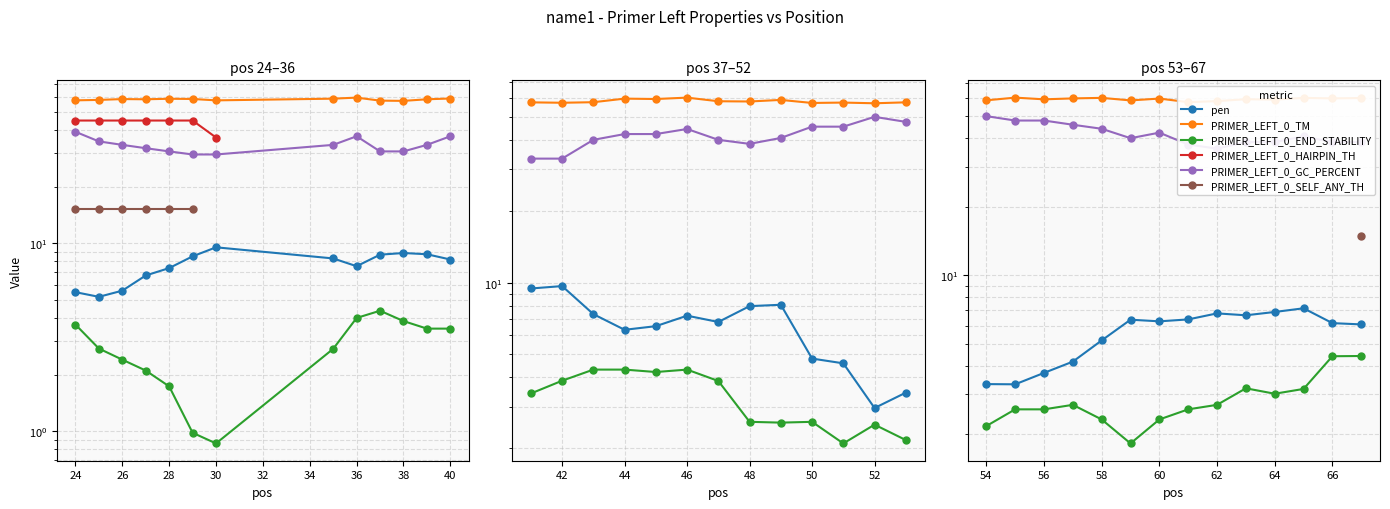

What is the difference between the maximum and minimum values in the PRIMER_LEFT_0_TM series?

2.7